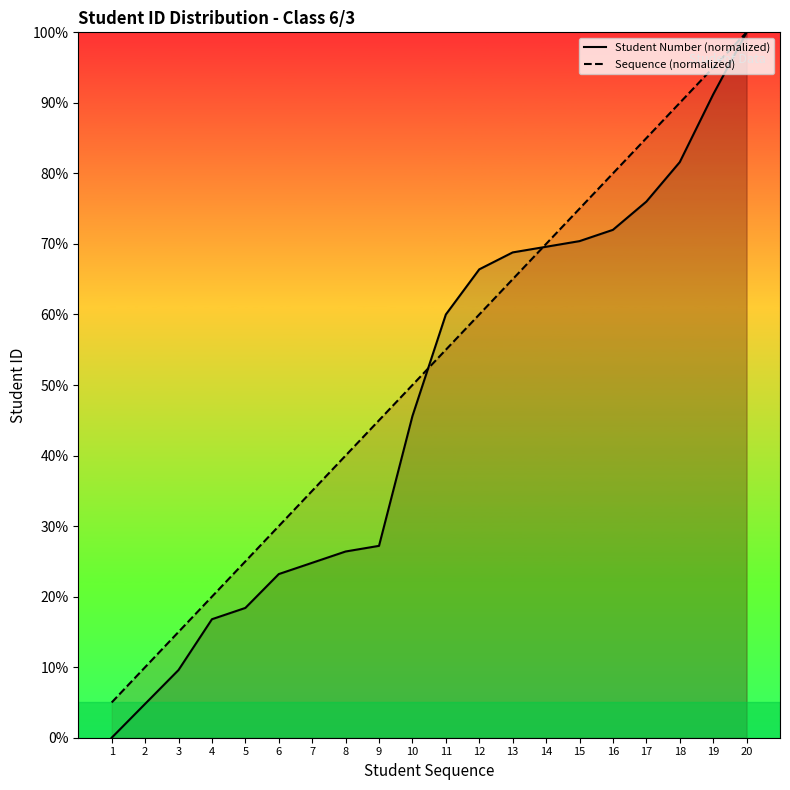

Rank the series by their average value, from lowest to highest.

Student Number (normalized), Sequence (normalized)